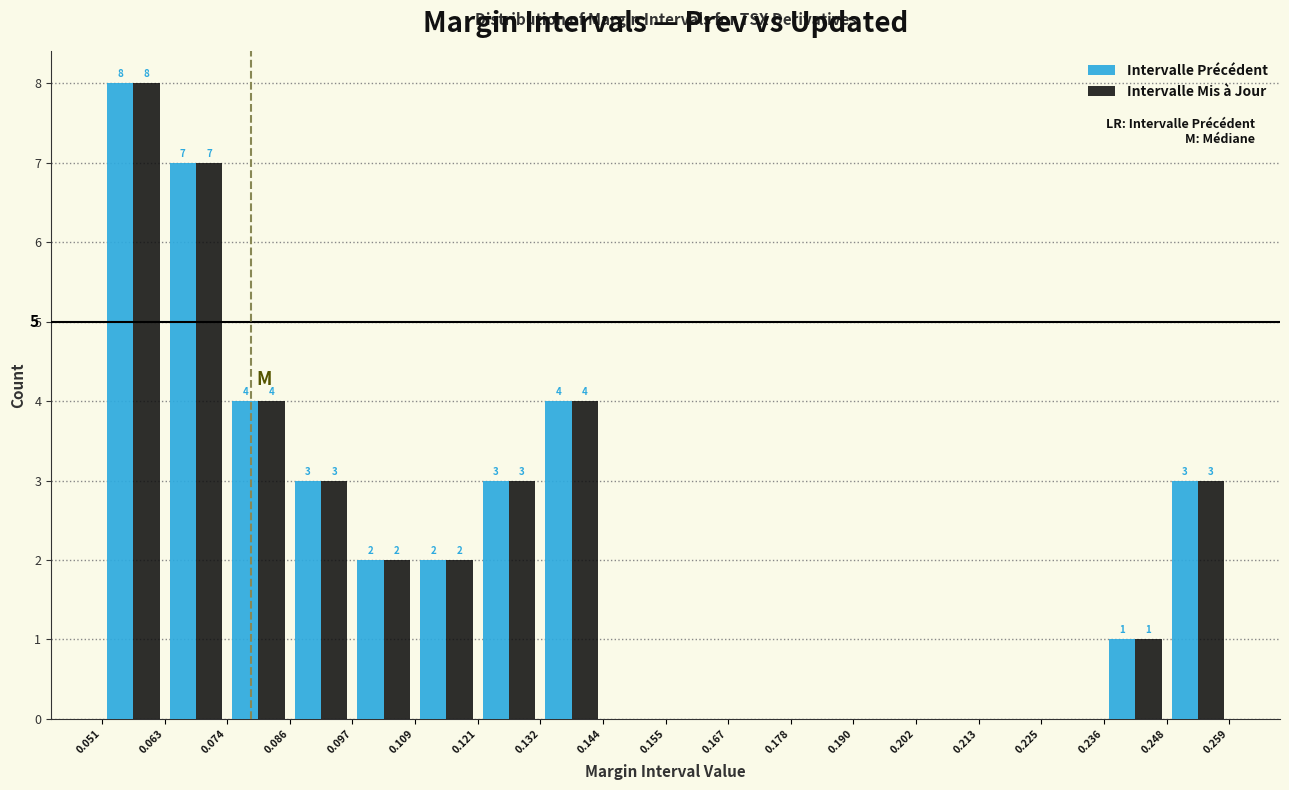

In the Intervalle Mis à Jour series, which range on the x-axis has the tallest bar?

0.051 to 0.063